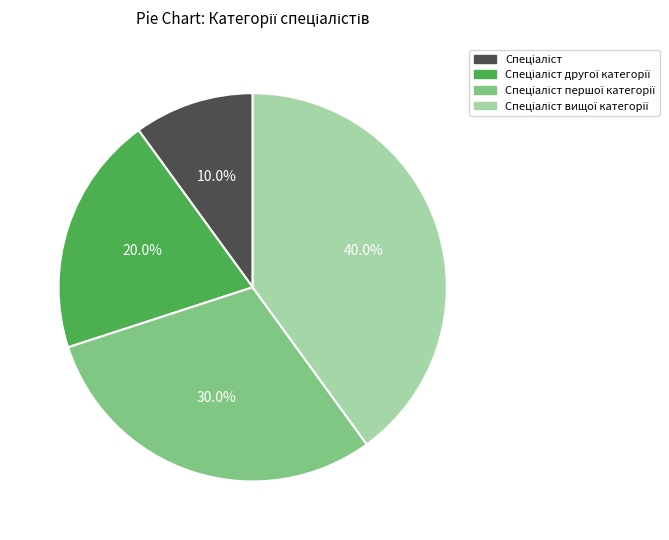

Is there any slice that represents more than half of the pie?

No